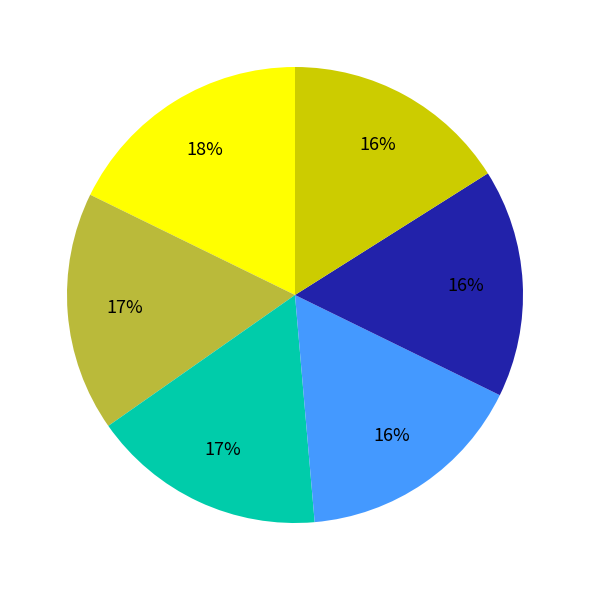

To the nearest percent, what is the difference between the largest and smallest slice percentages?

2%